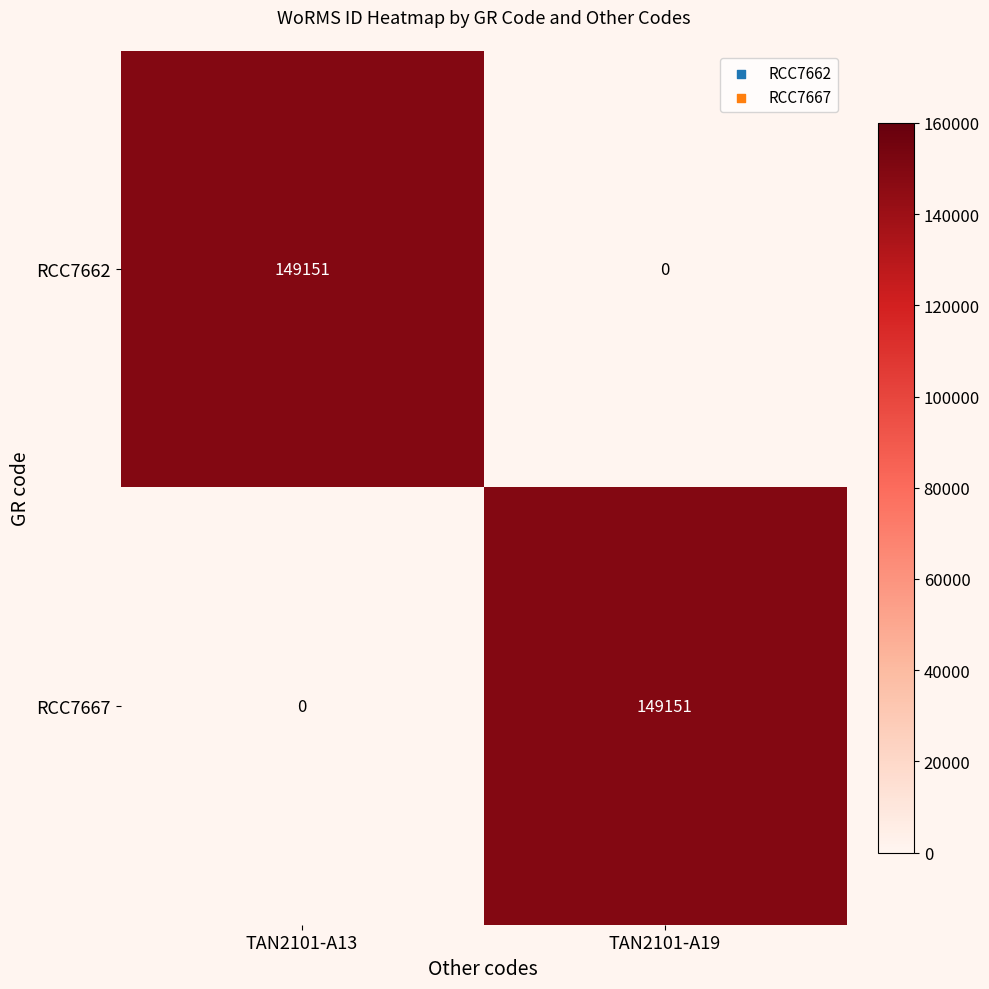

What is the spread (max minus min) of values at TAN2101-A13?

149151